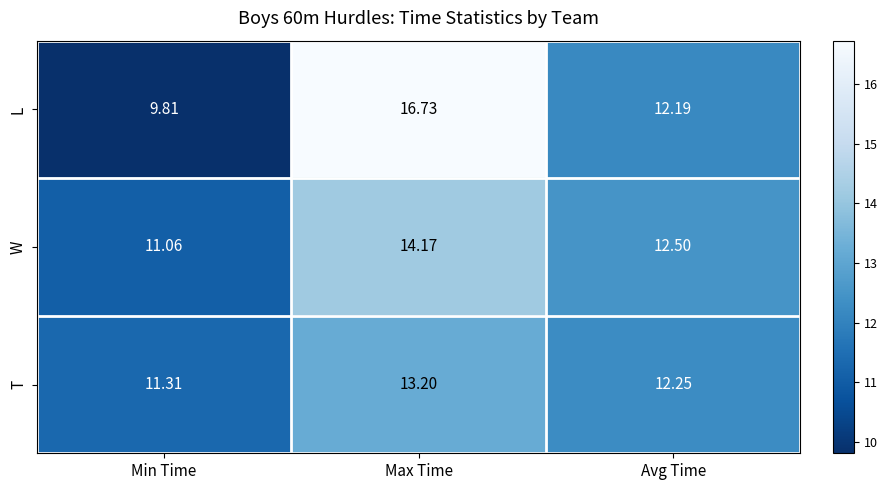

Which category has the highest value in the T series?

Max Time